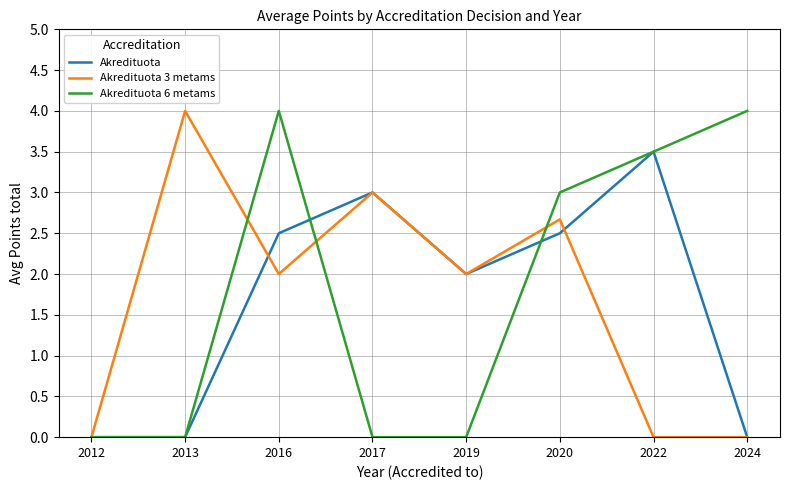

At 2016, list the series in order from largest to smallest.

Akredituota 6 metams, Akredituota, Akredituota 3 metams